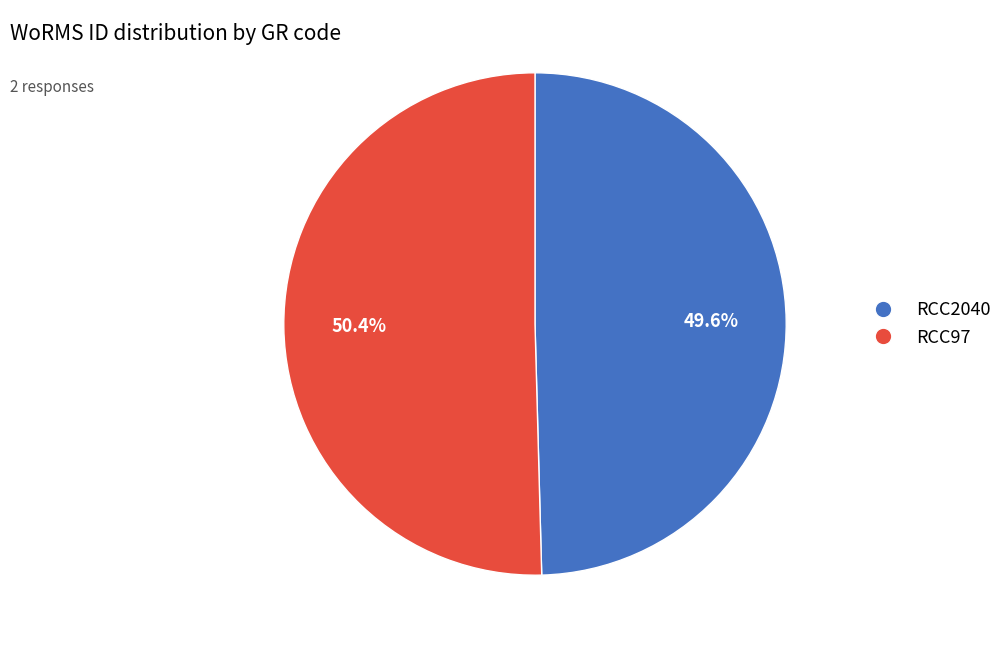

To the nearest percent, what portion does RCC2040 represent?

50%